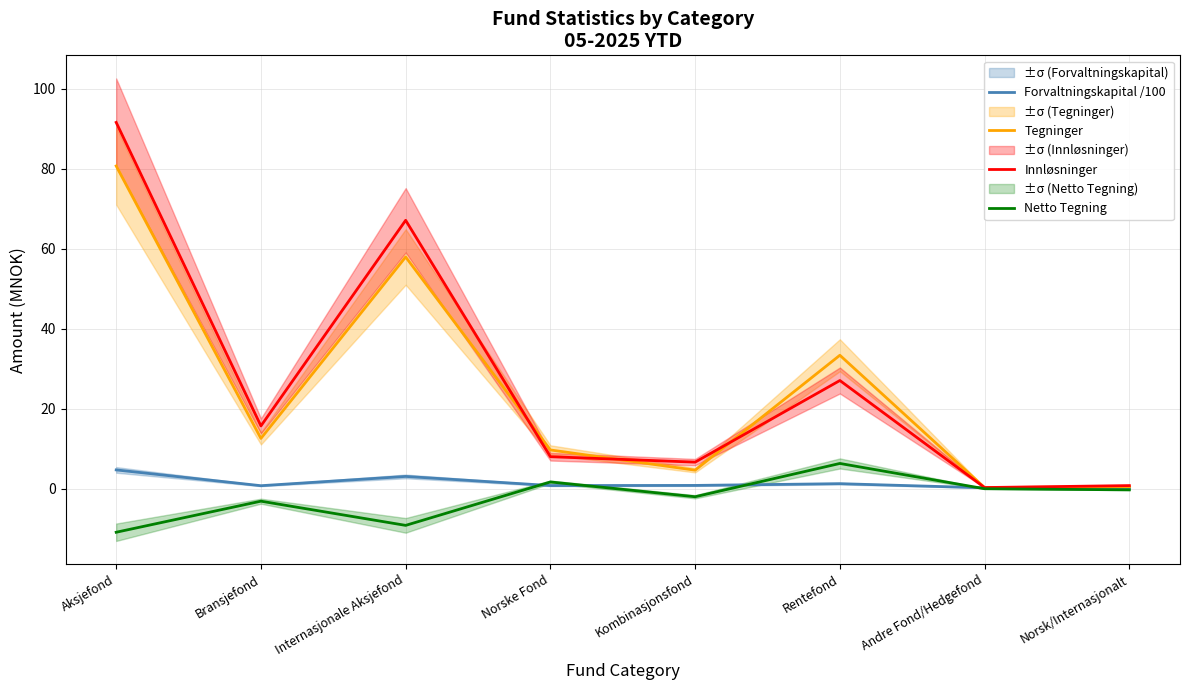

What are all the series names shown in the legend?

Forvaltningskapital /100, Tegninger, Innløsninger, Netto Tegning